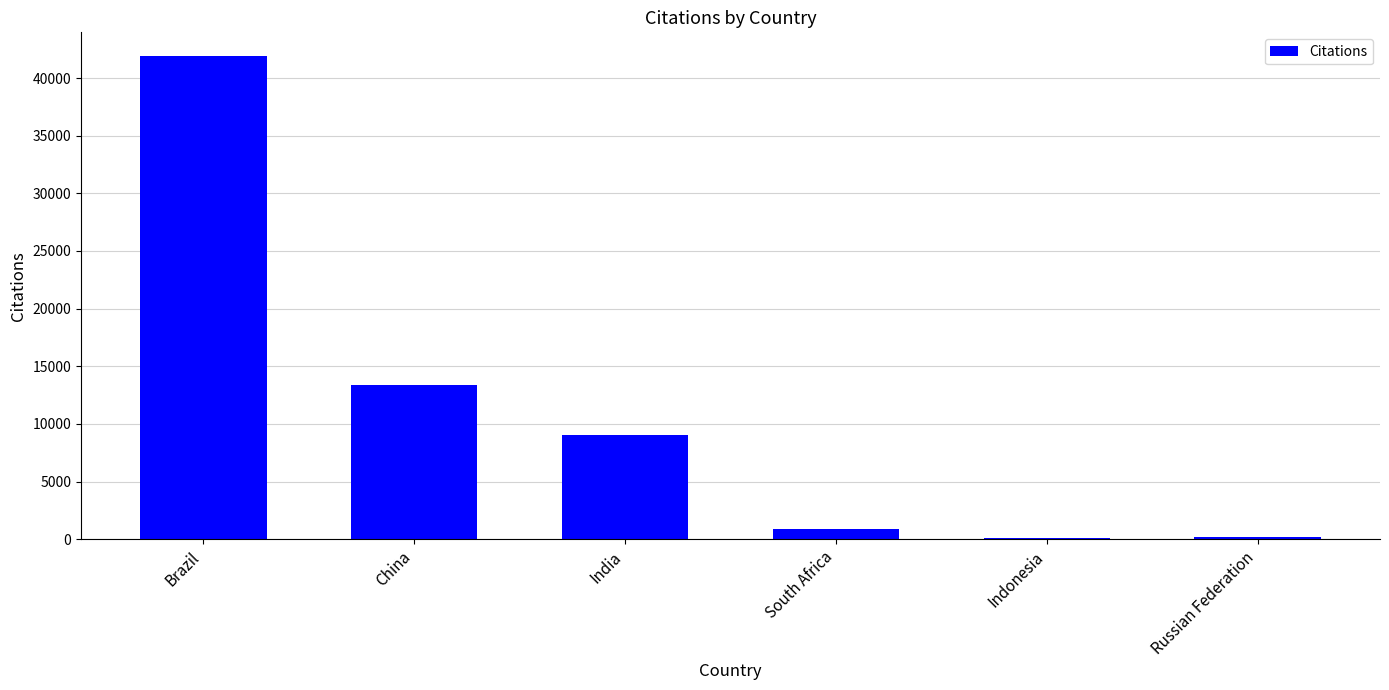

The chart shows a value of 20627 at China. True or false?

False